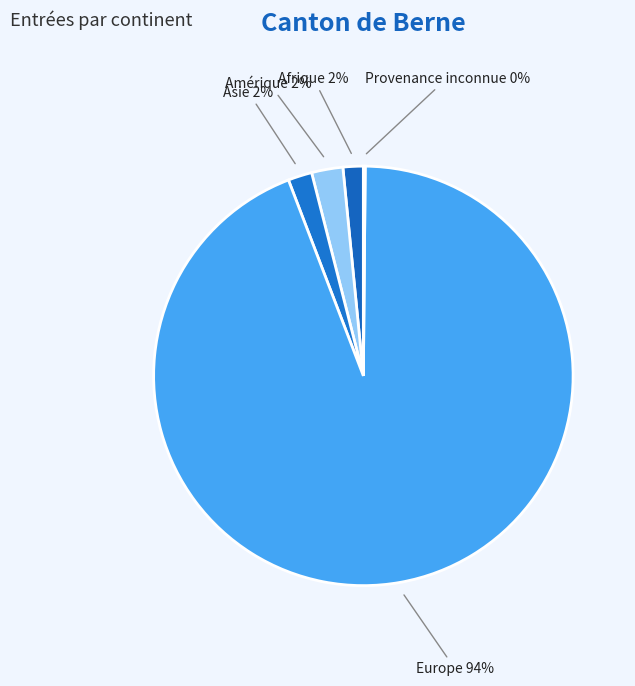

To the nearest percent, what is the difference between the Amérique and Europe slice percentages?

92%